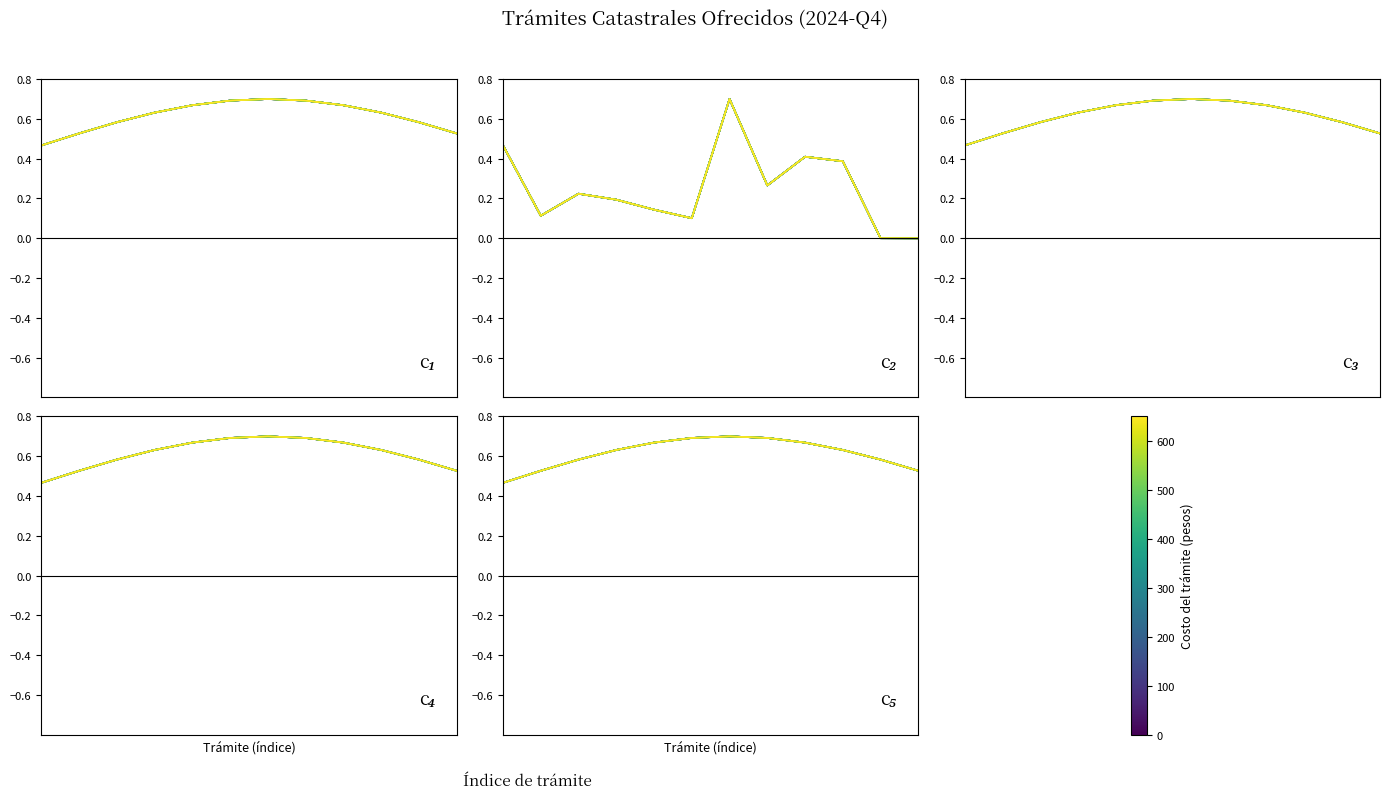

Which has a higher value, 11 or 0.0?

11